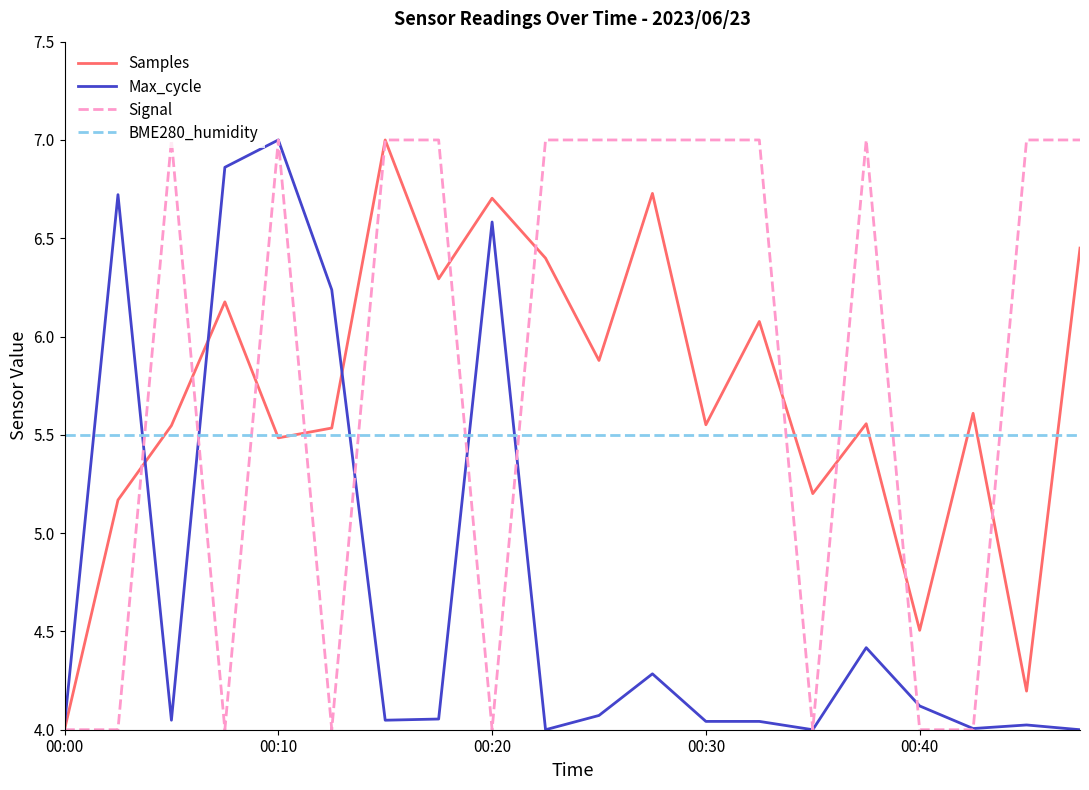

What is the maximum value shown in the chart?

7.0